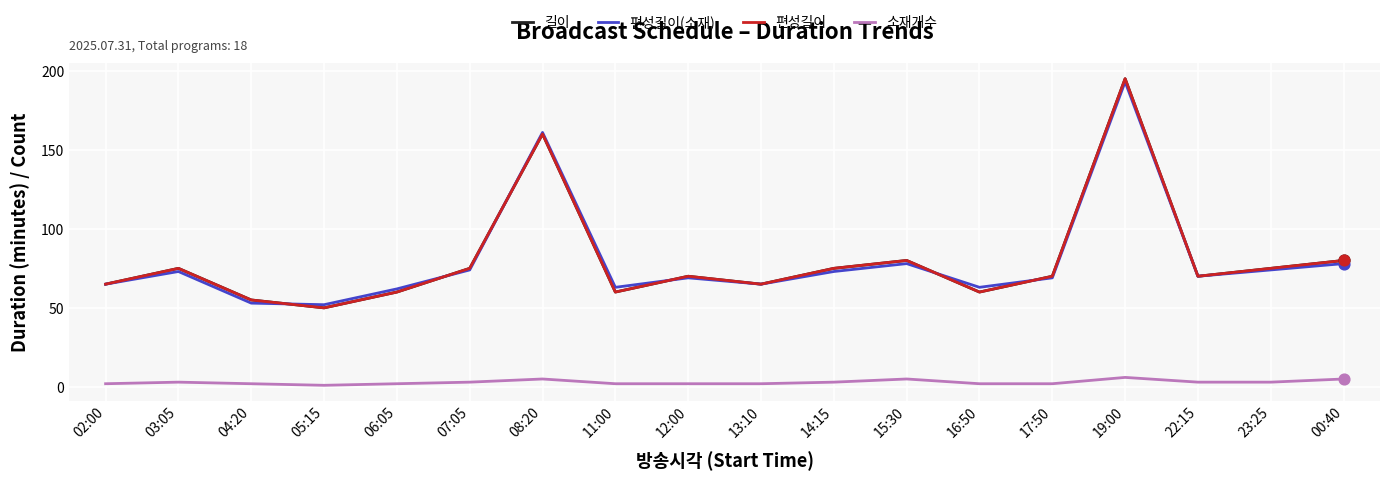

Which series has the largest total across all categories?

길이